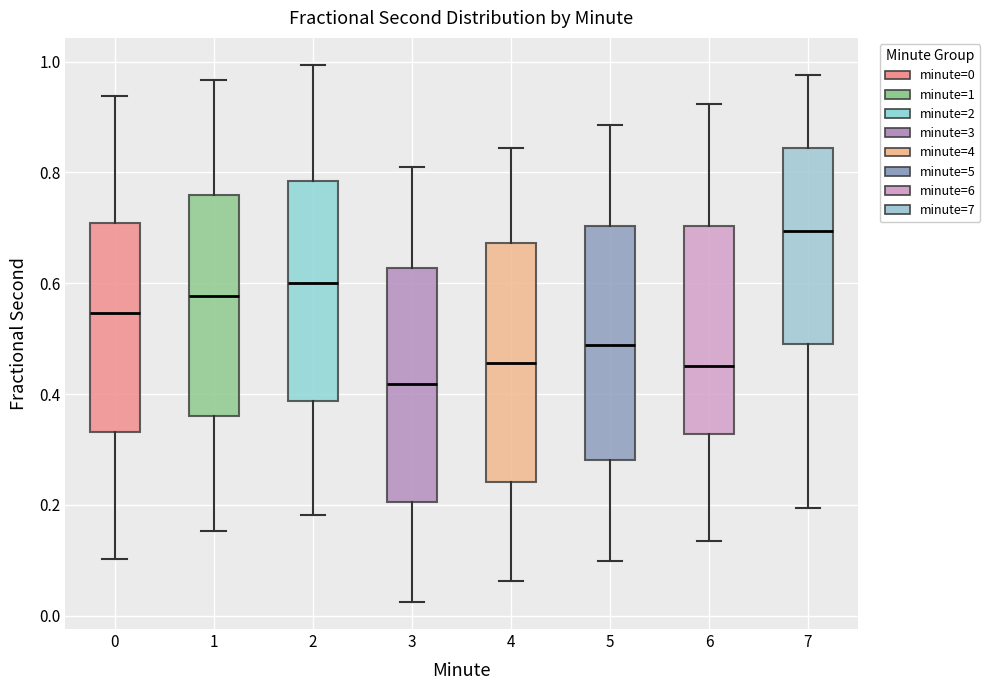

Where does the upper whisker of the box at x = 7 end on the y-axis? The values are not printed on the chart, so give them approximately, as read against the axis.

0.98